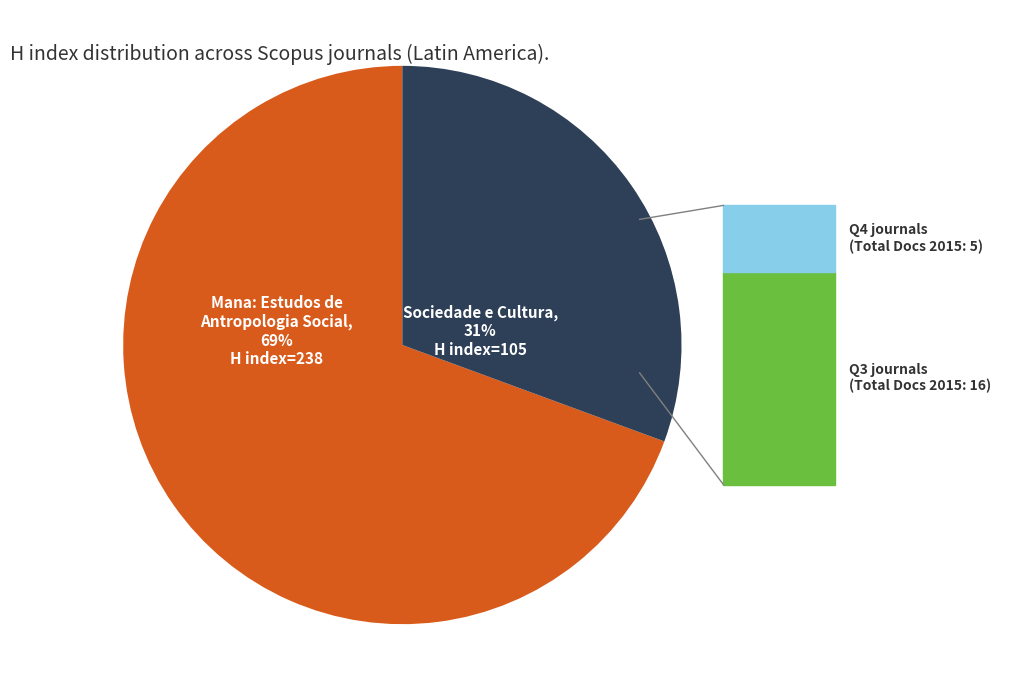

Does any single category account for the majority?

Yes